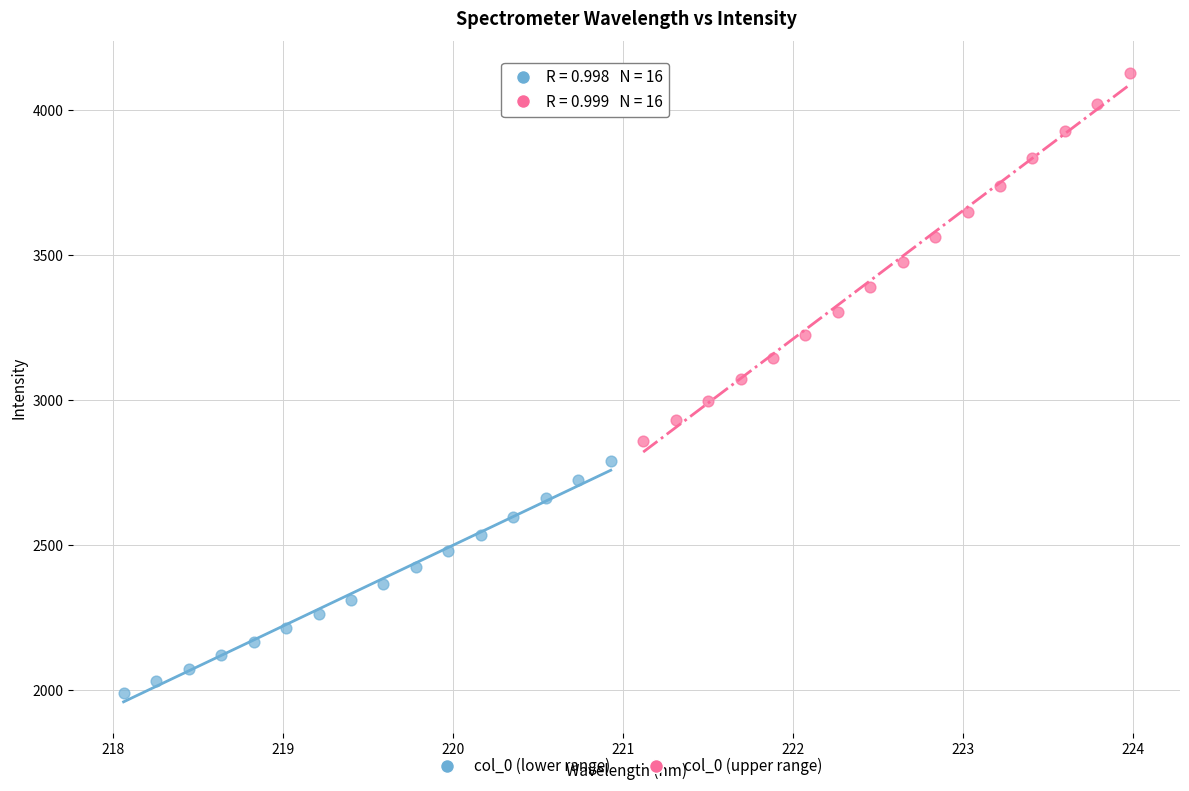

What are all the series names shown in the legend?

col_0 (lower range), col_0 (upper range)